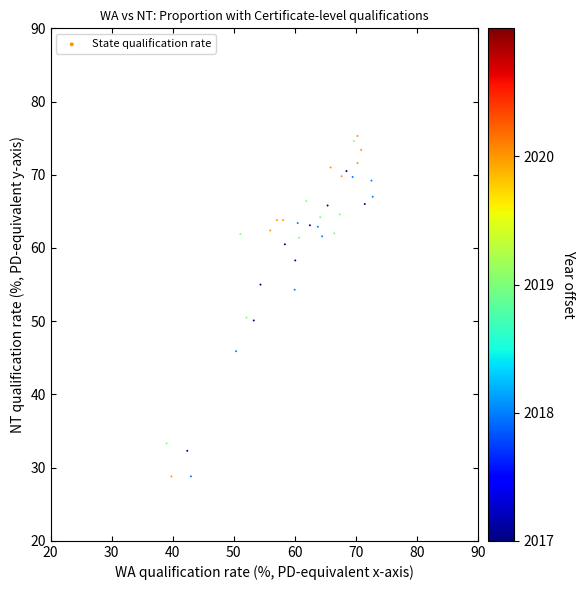

What is the range of X values (max minus min)?

33.8